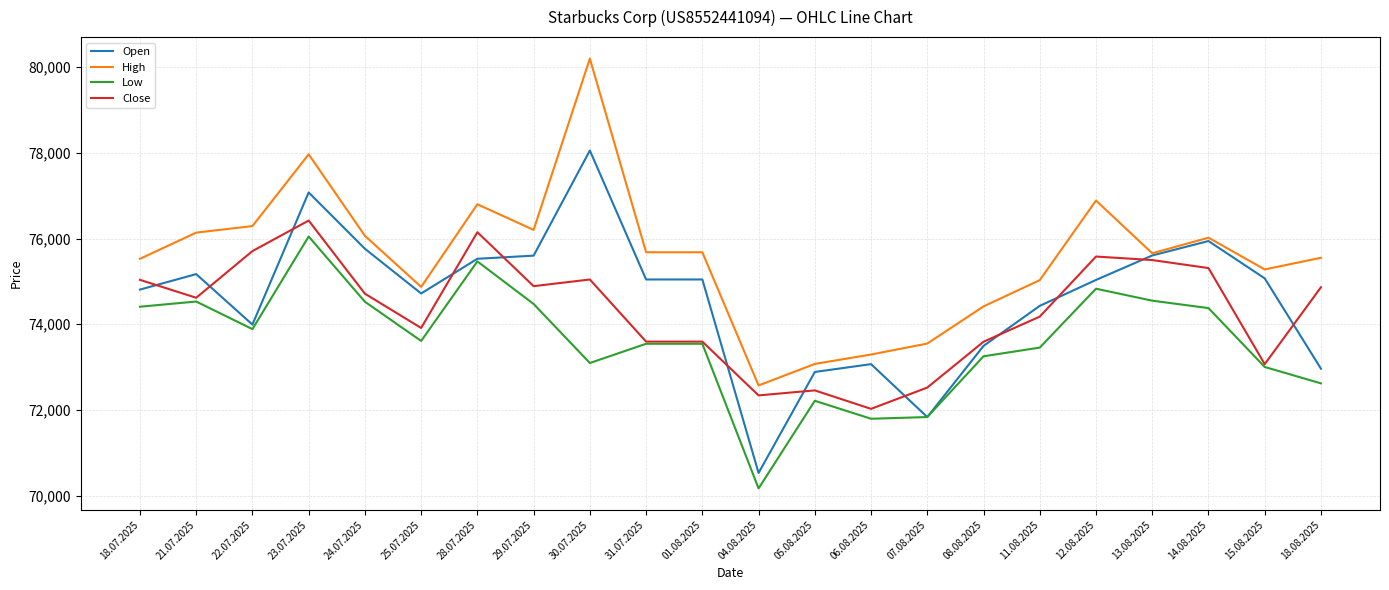

At which label does Close first exceed 74712?

18.07.2025